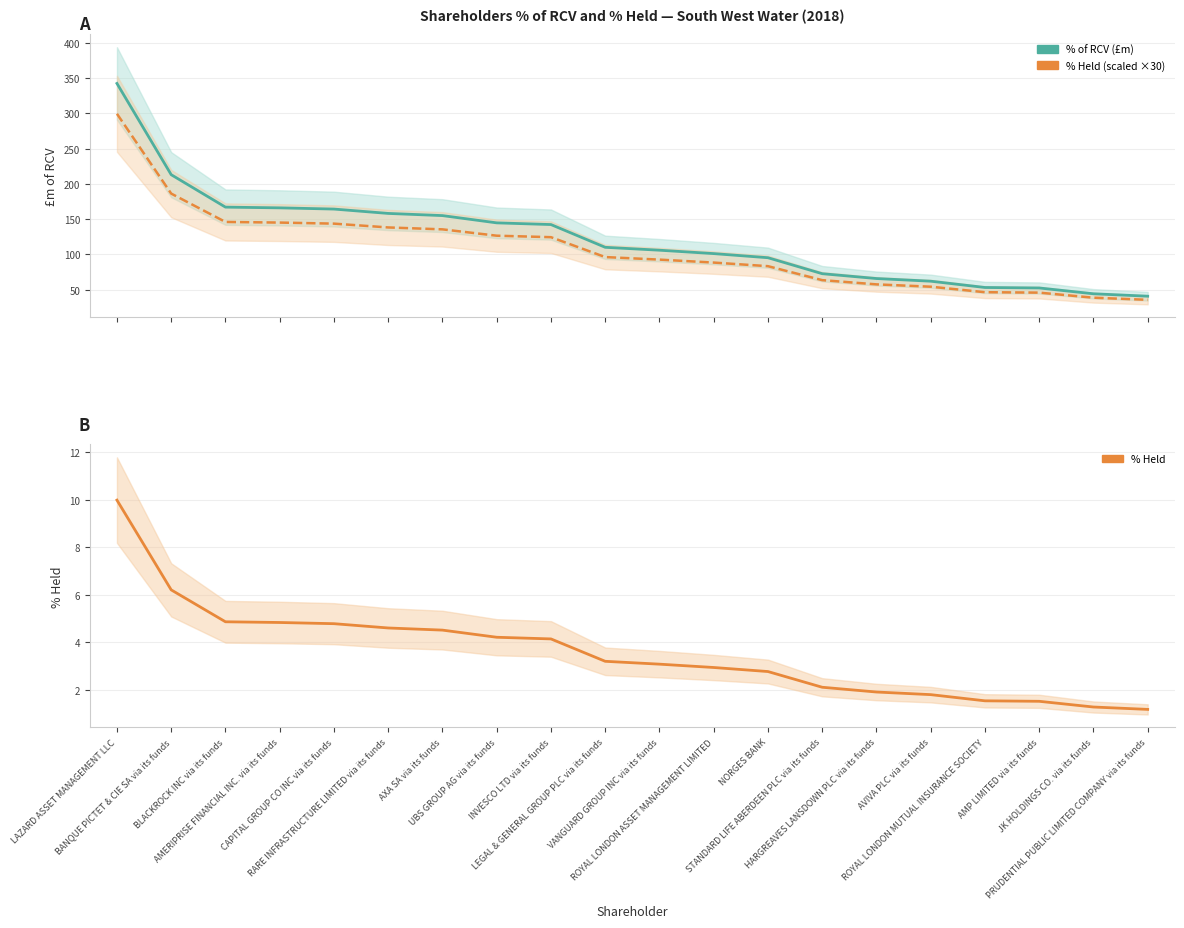

What is the label of the 4th point from the right?

ROYAL LONDON MUTUAL INSURANCE SOCIETY